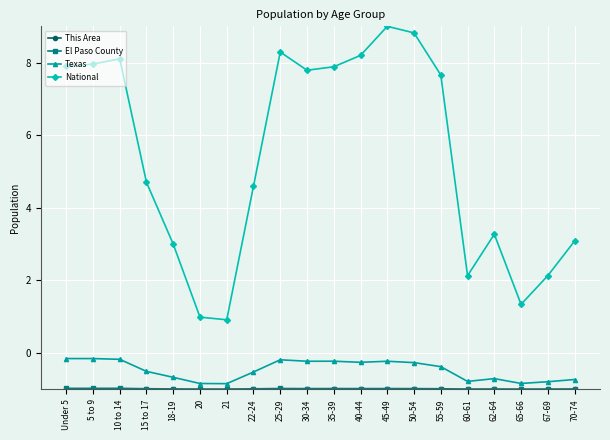

What position from the right is 10 to 14?

18